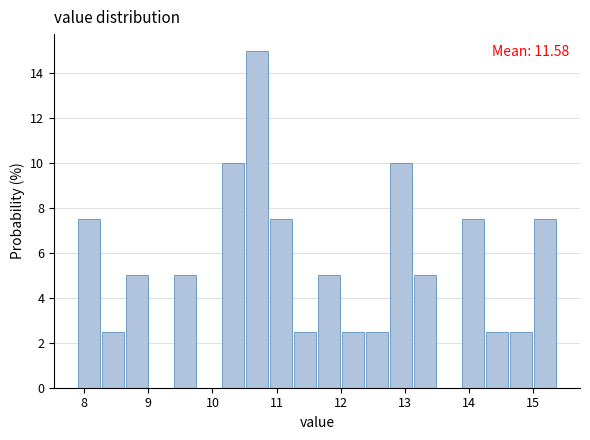

Around what value on the x-axis is the tallest bar? Give the approximate position of its centre, as read against the axis.

10.7